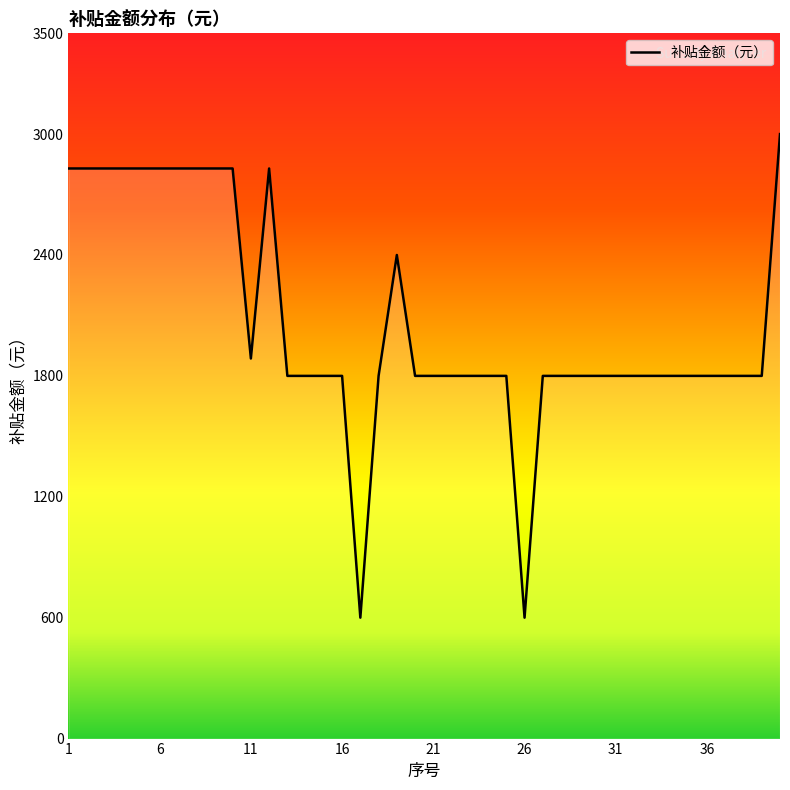

What is the minimum value shown in the chart?

600.0